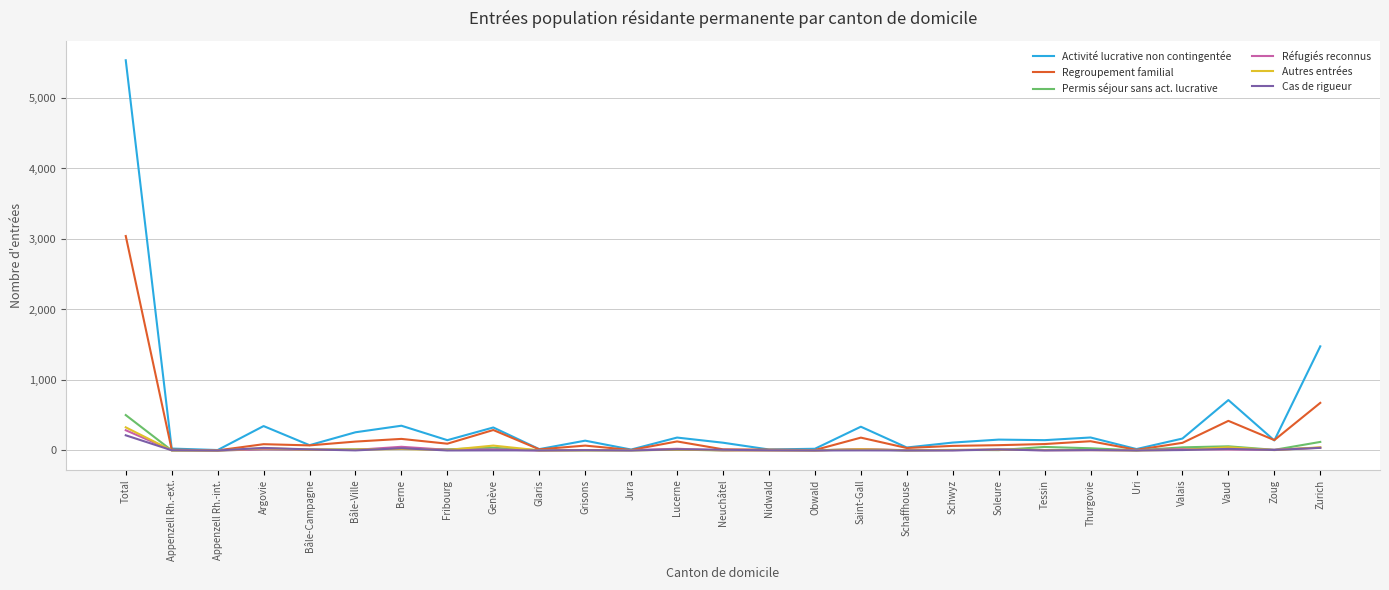

What is the greatest value displayed?

5535